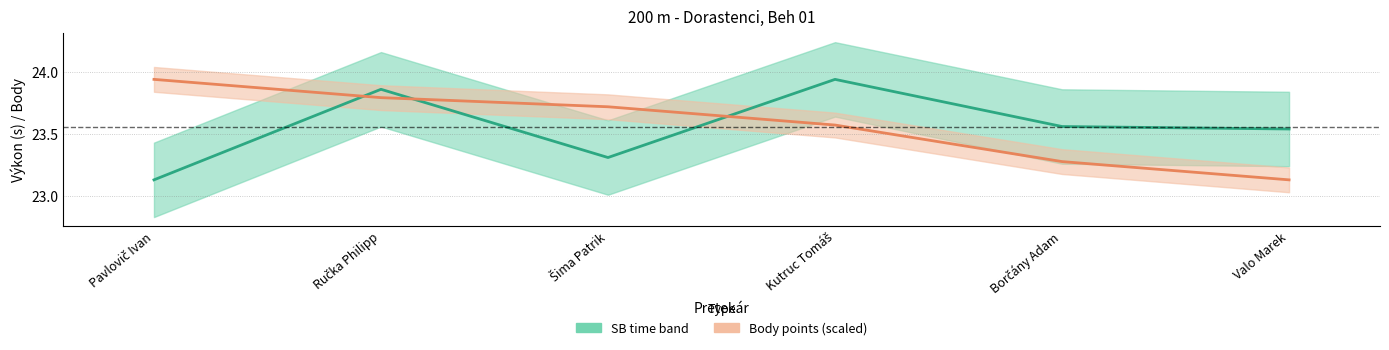

Which series has the largest total across all categories?

Body (centre)